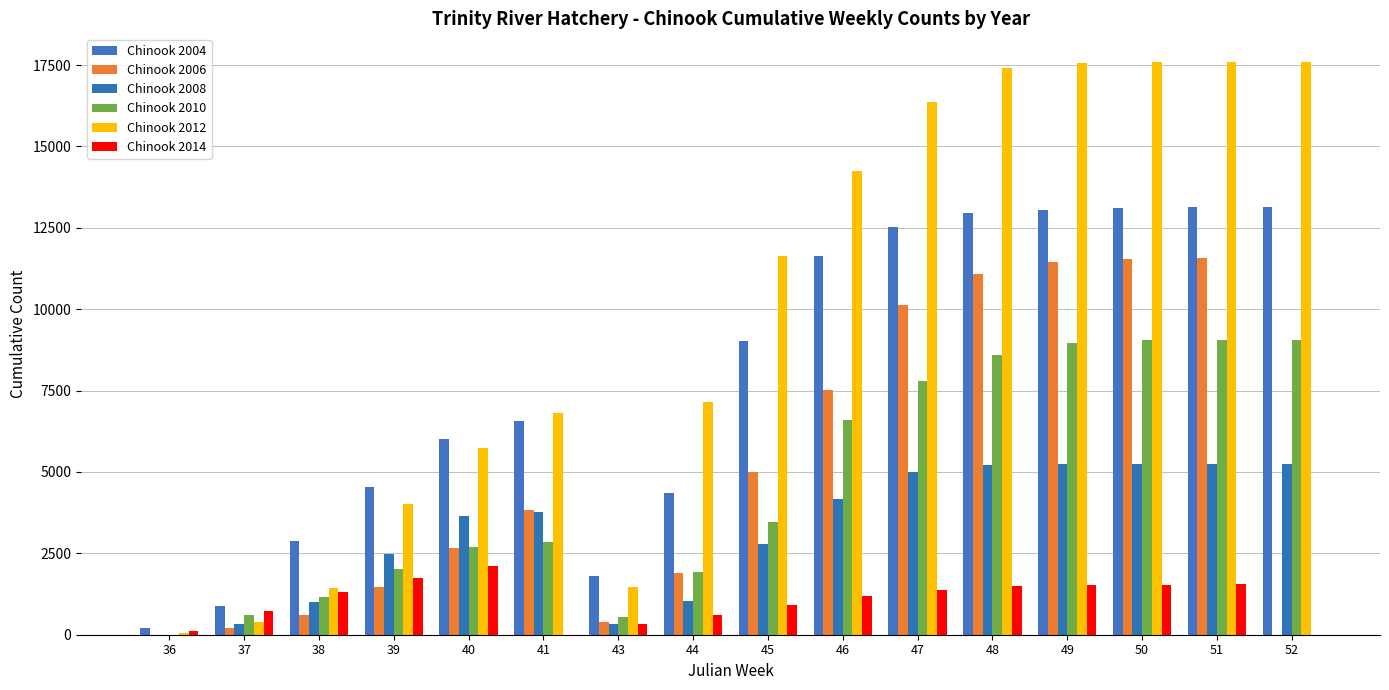

Does the chart contain stacked bars?

No